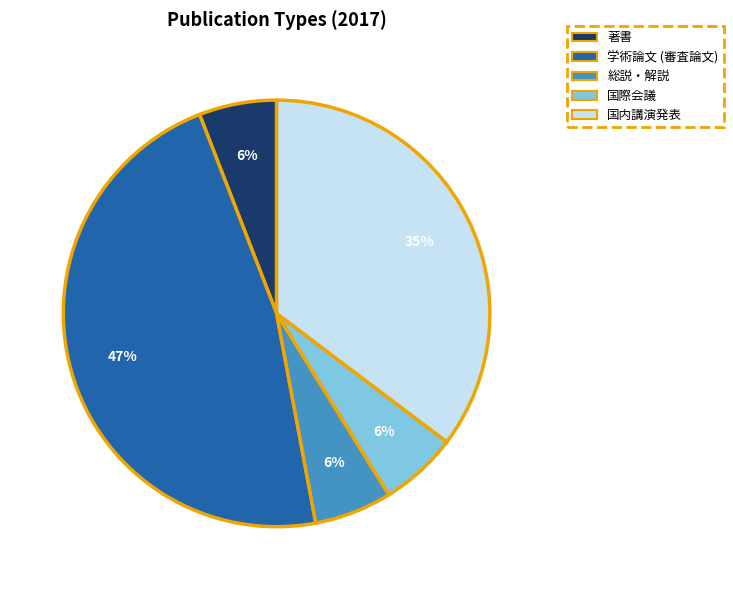

Is it true that 学術論文 (審査論文) is 40% of the pie?

False